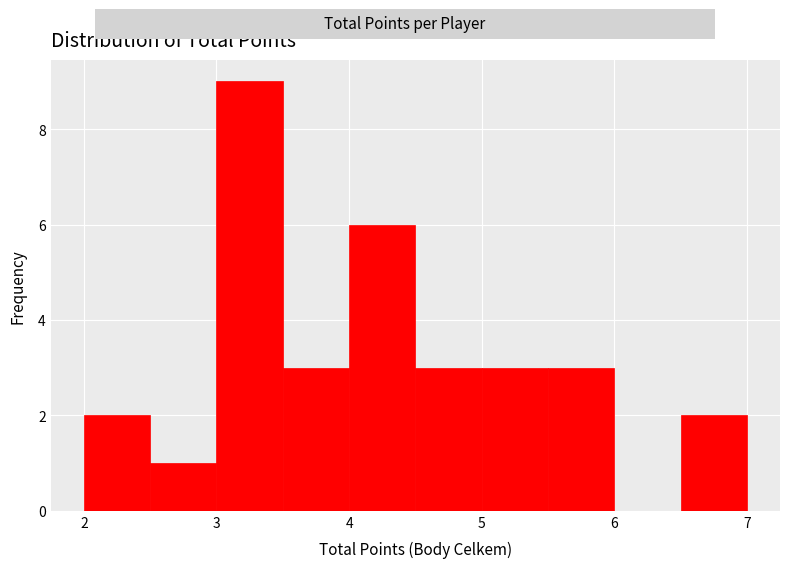

What is the height of the bar covering 3.5 to 4.0 on the x-axis? The values are not printed on the chart, so give them approximately, as read against the axis.

3